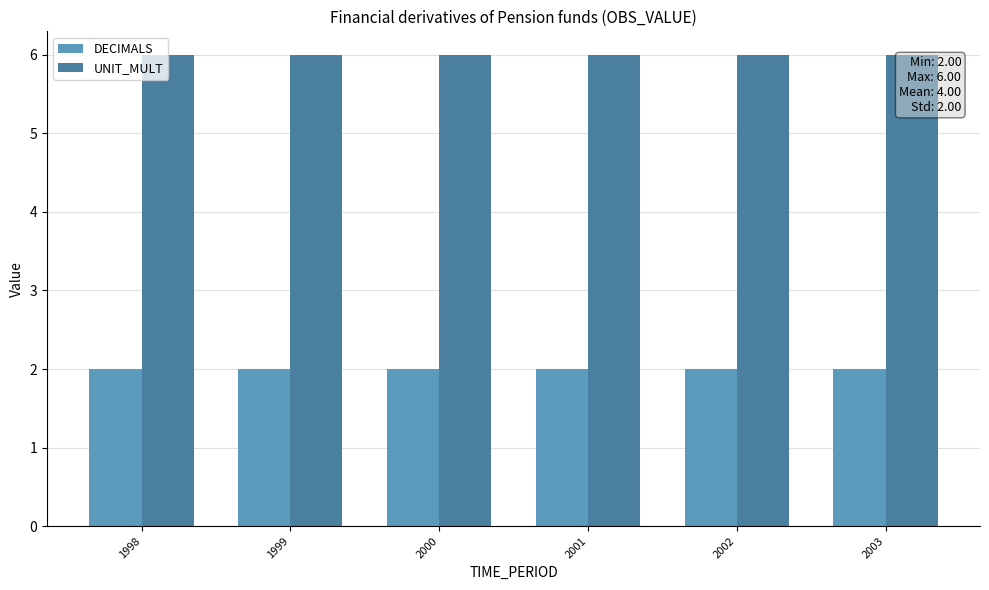

What is the difference between the highest and lowest values at 2000?

4